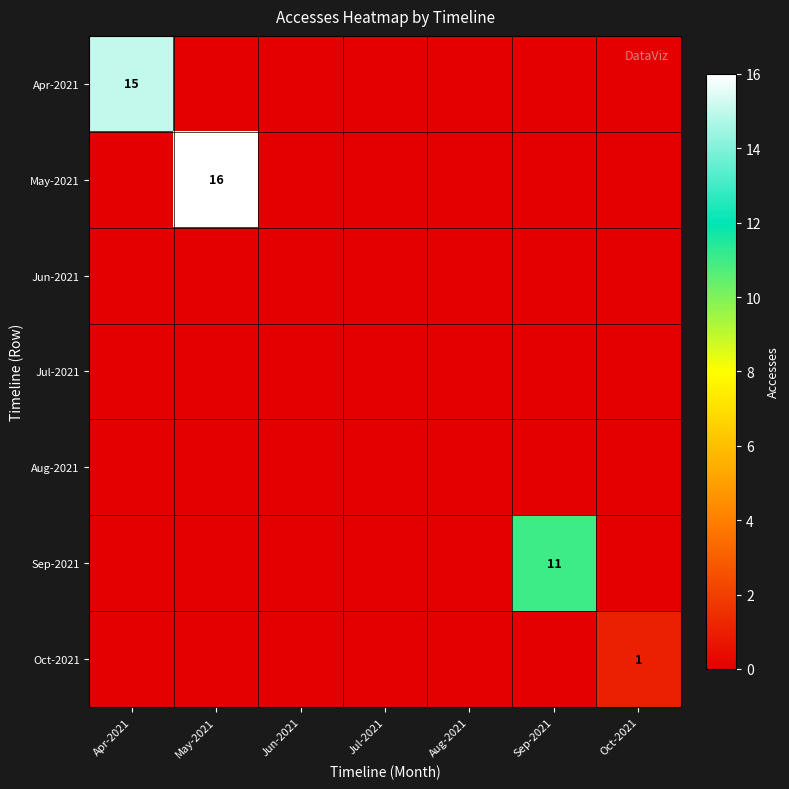

At how many categories does at least one series exceed 10?

3